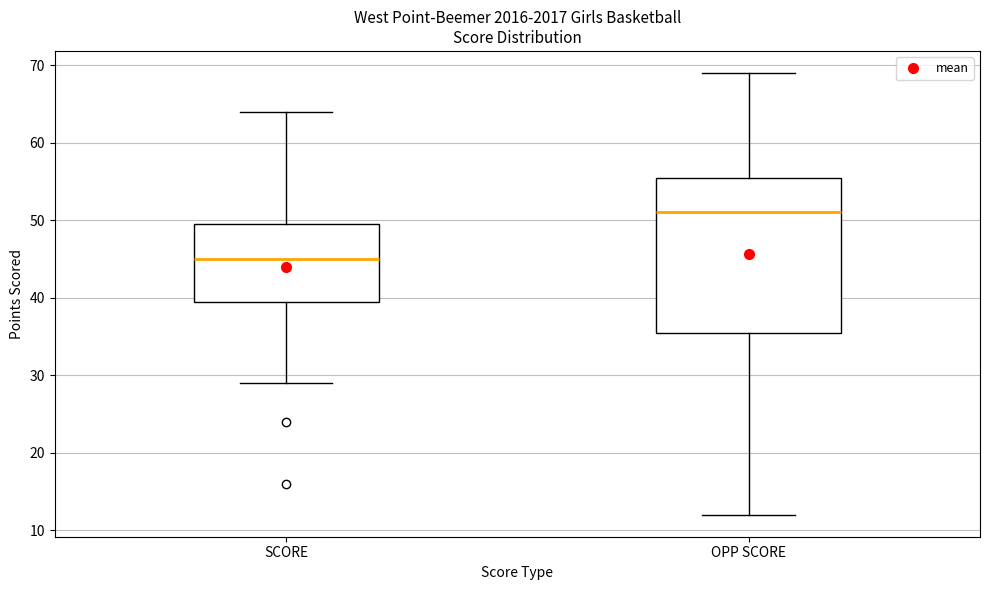

Where does the lower whisker of the box for SCORE end on the y-axis? The values are not printed on the chart, so give them approximately, as read against the axis.

29